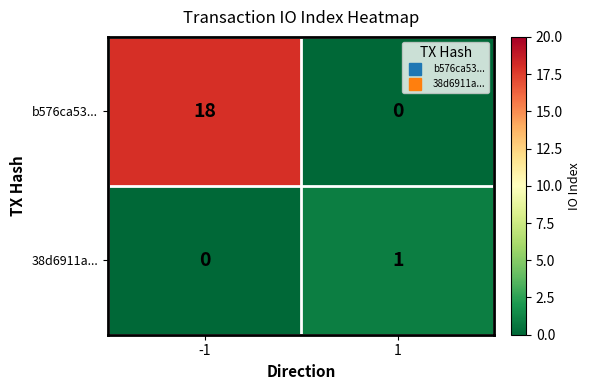

The 38d6911a... series shows 0 at 1. True or false?

False